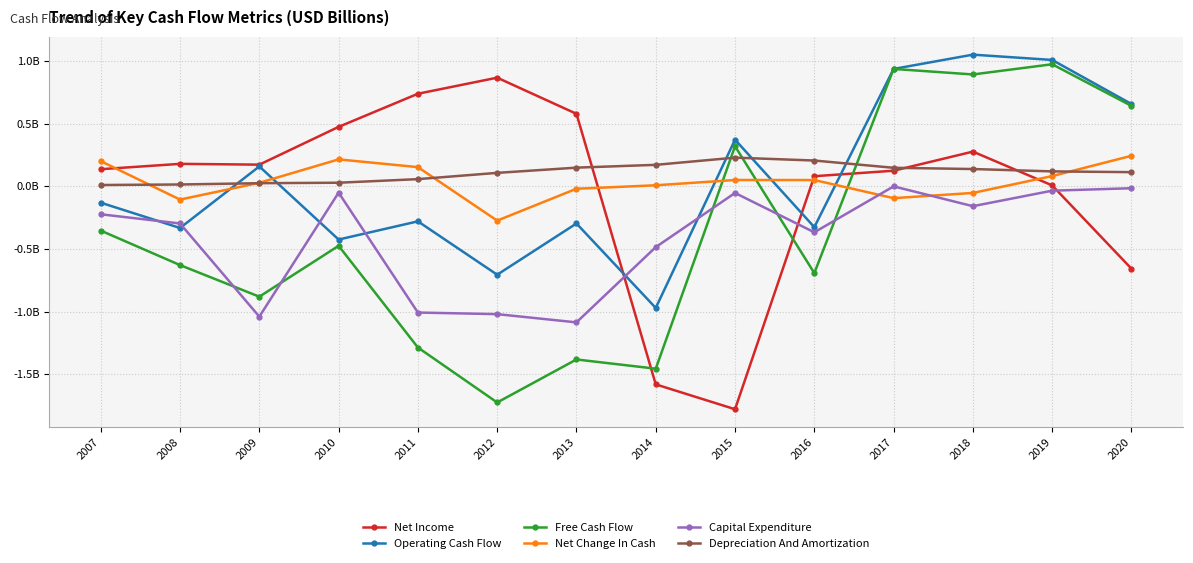

What are all the series names shown in the legend?

Net Income, Operating Cash Flow, Free Cash Flow, Net Change In Cash, Capital Expenditure, Depreciation And Amortization